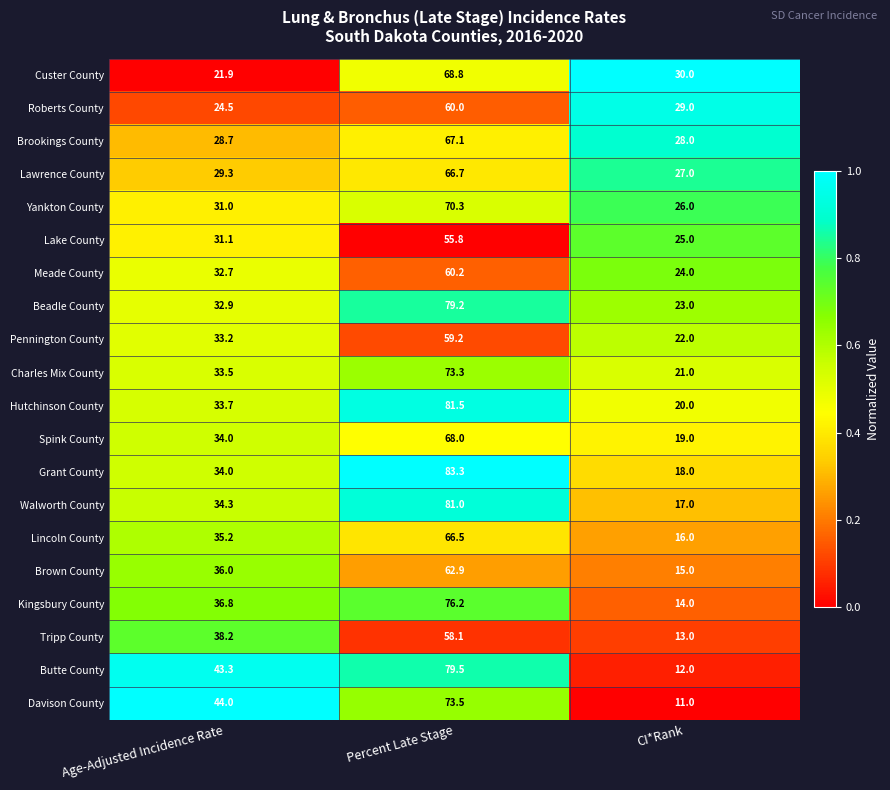

What is the approximate value of Charles Mix County at Percent Late Stage?

73.3